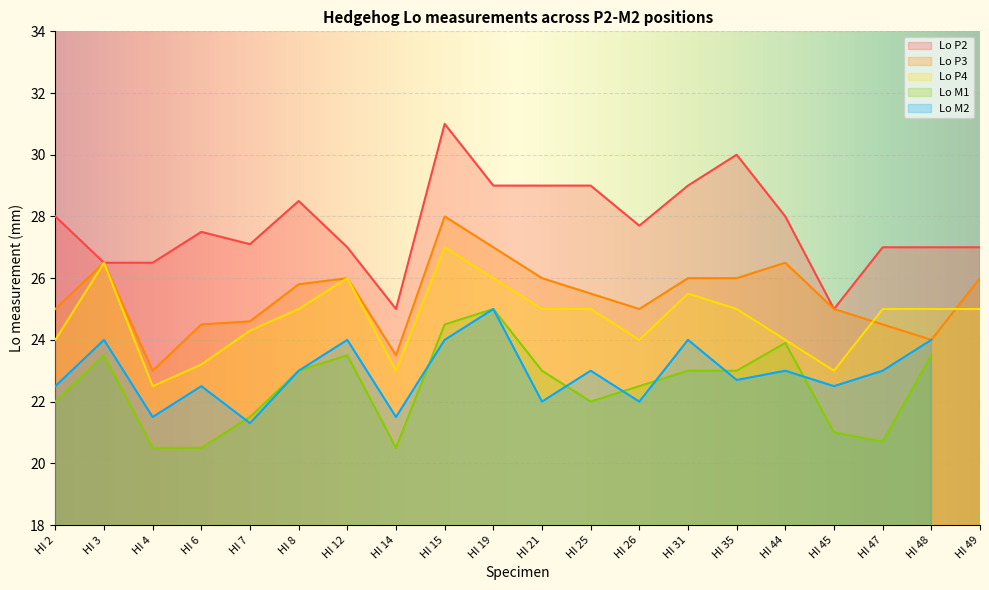

Which series has the largest total across all categories?

Lo P2